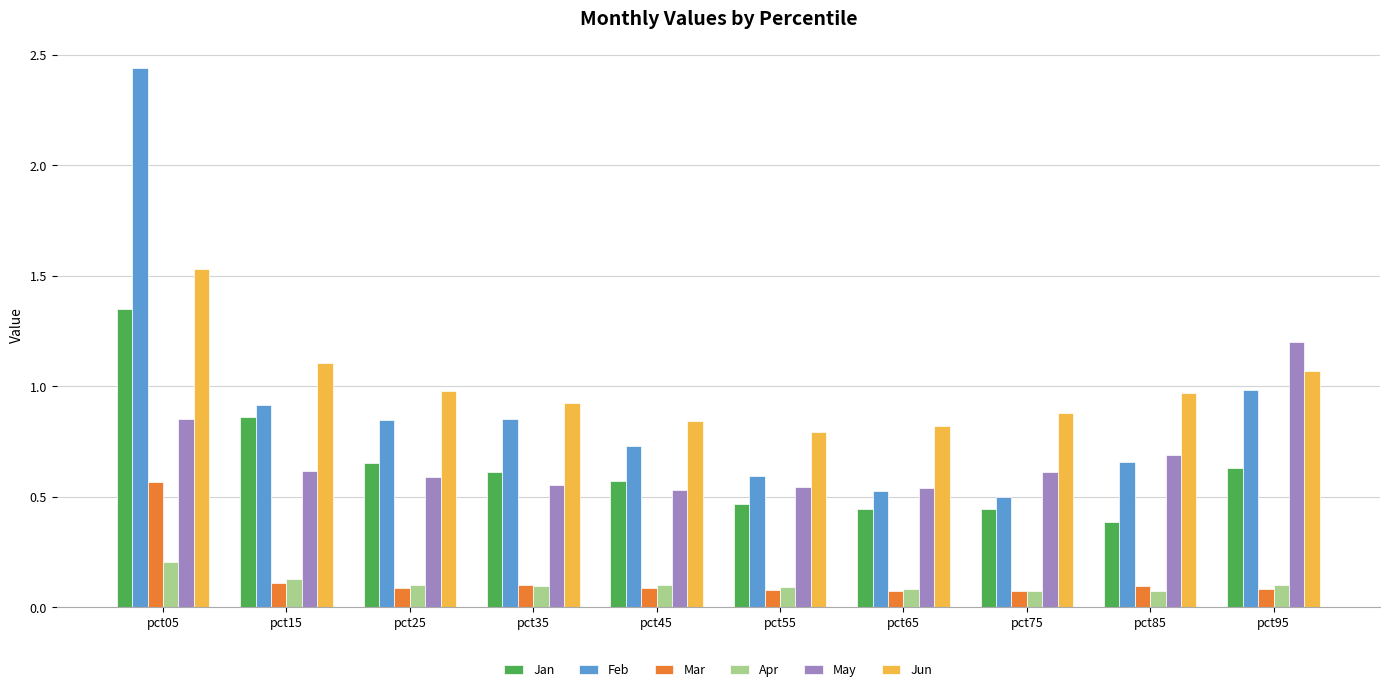

At how many categories does at least one series exceed 1?

3